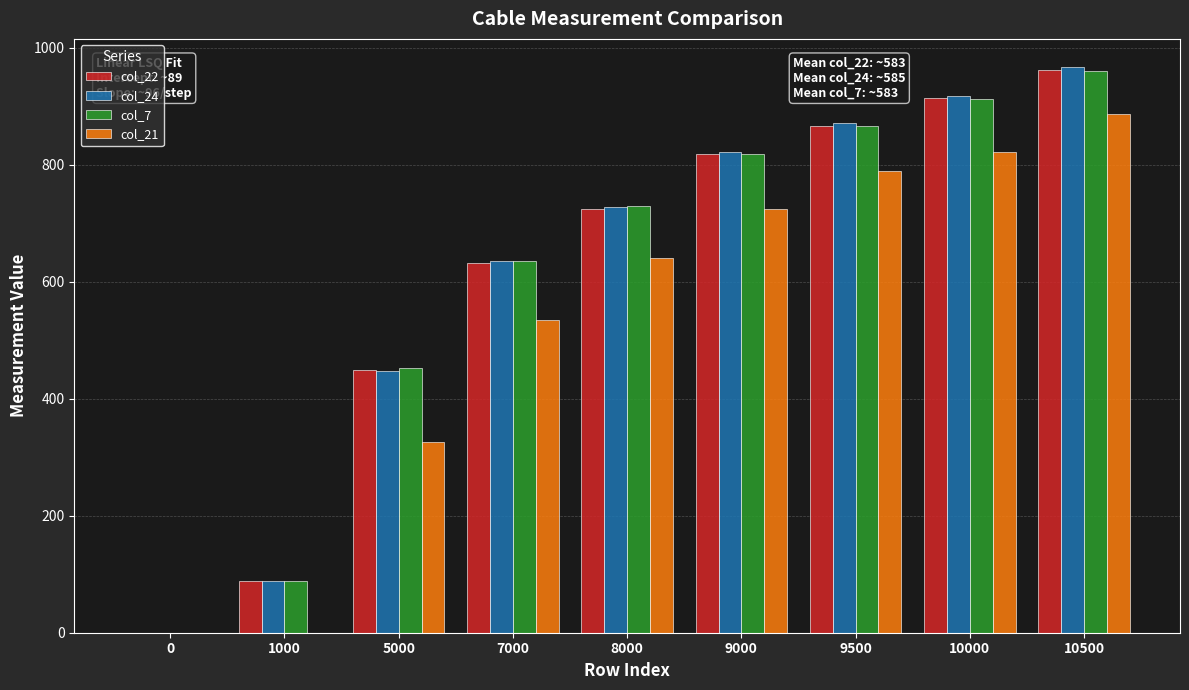

At which category is the sum across all series the highest?

10500